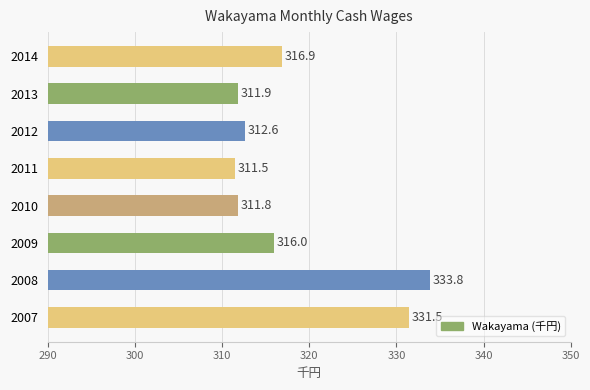

Are the bars horizontal?

Yes